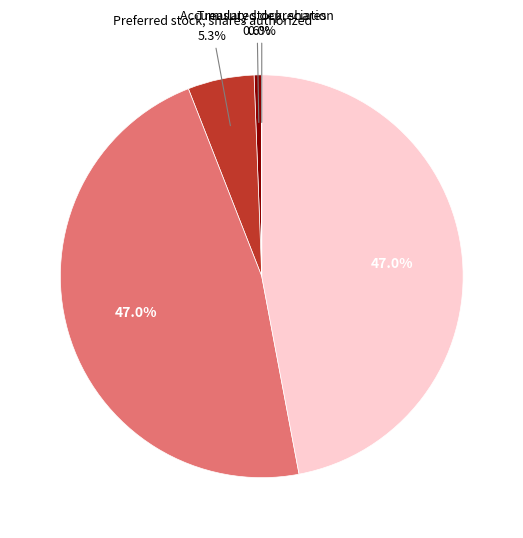

To the nearest percent, what is the average slice percentage?

20%